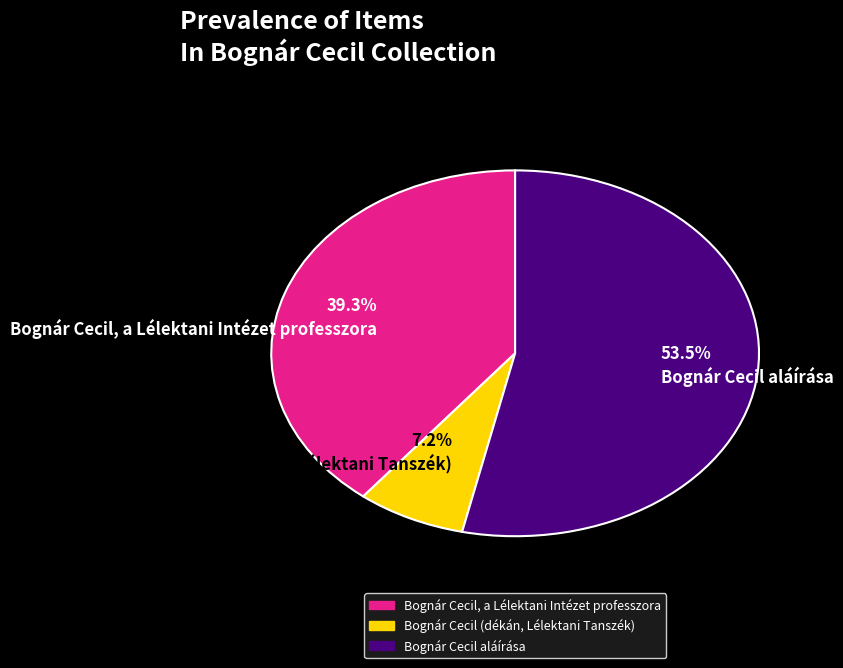

Does Bognár Cecil aláírása account for over 50% of the chart?

Yes